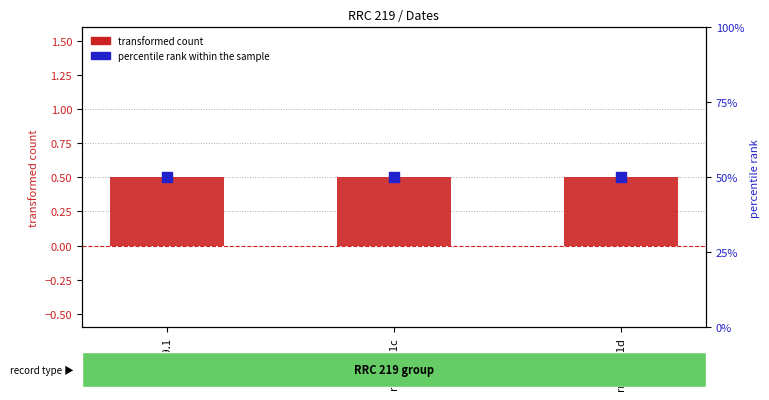

At how many categories does at least one series exceed 4?

3